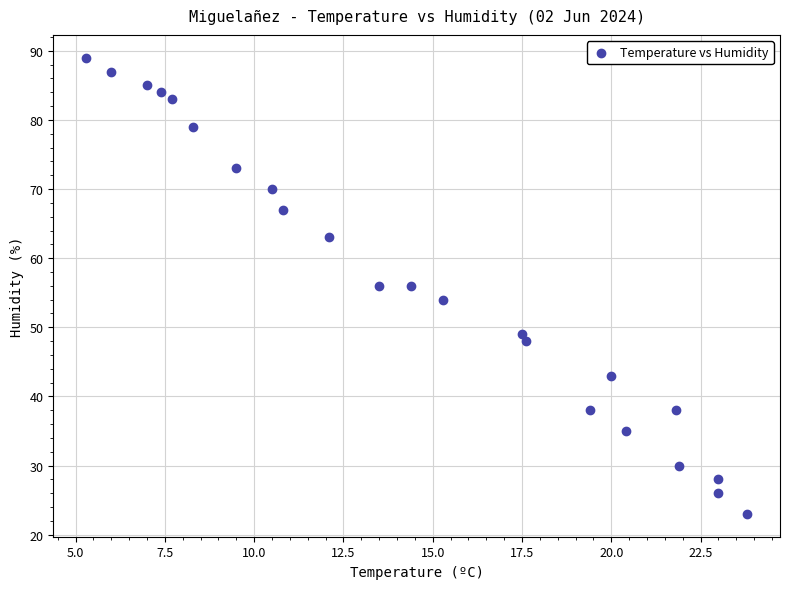

What is the range of Y values (max minus min)?

66